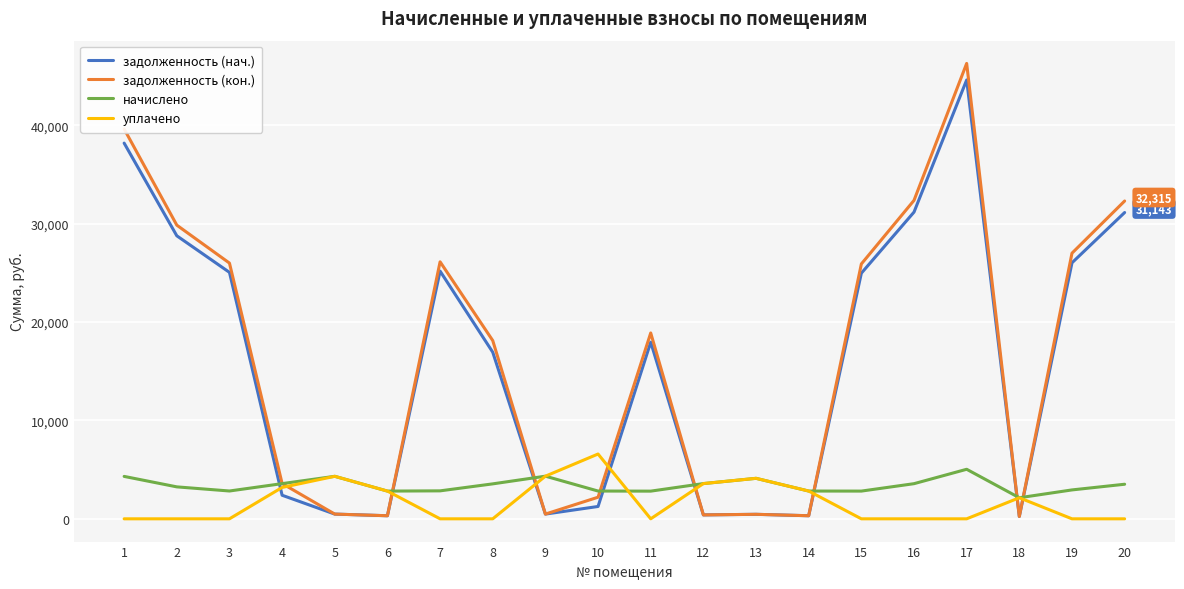

What is the difference between the highest and lowest values at 8?

18123.9